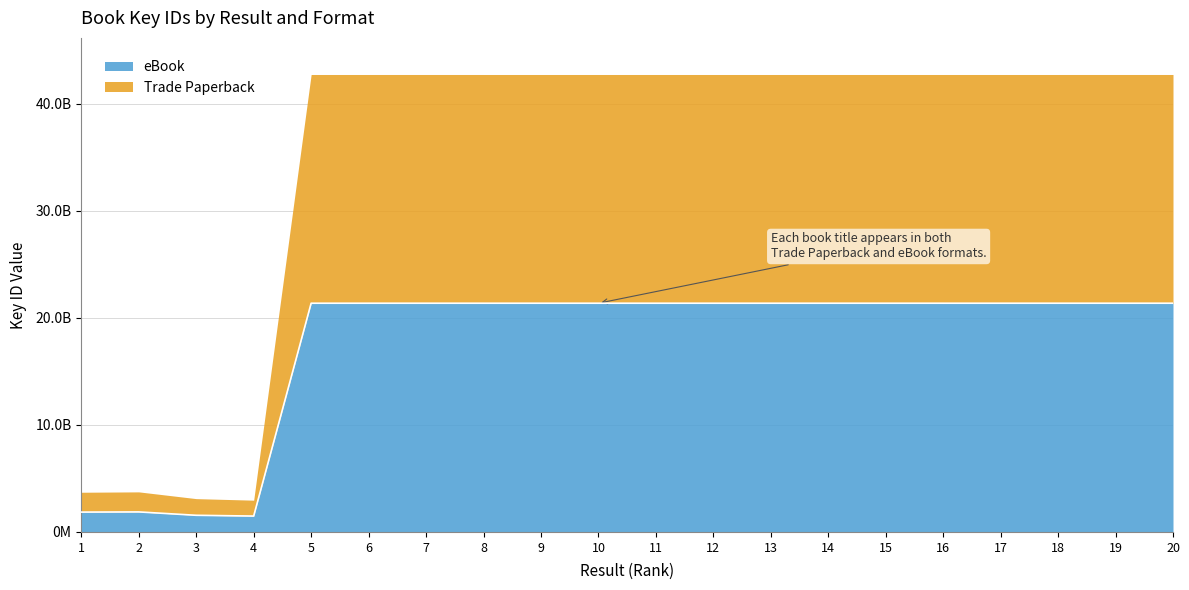

Does the chart display data point markers on the line(s)?

No